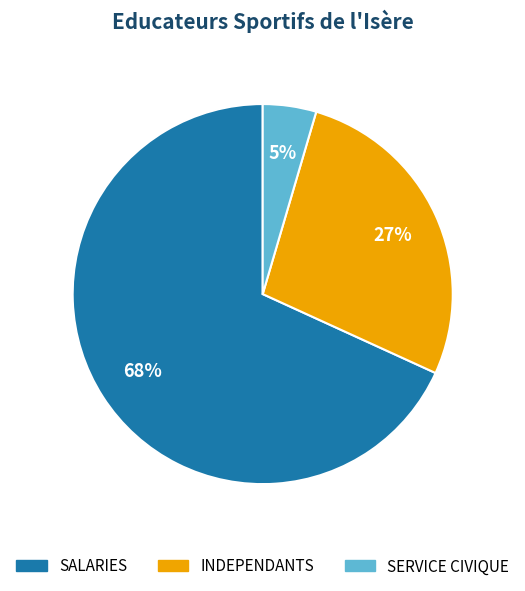

Is the sum of SERVICE CIVIQUE and INDEPENDANTS greater than half?

No